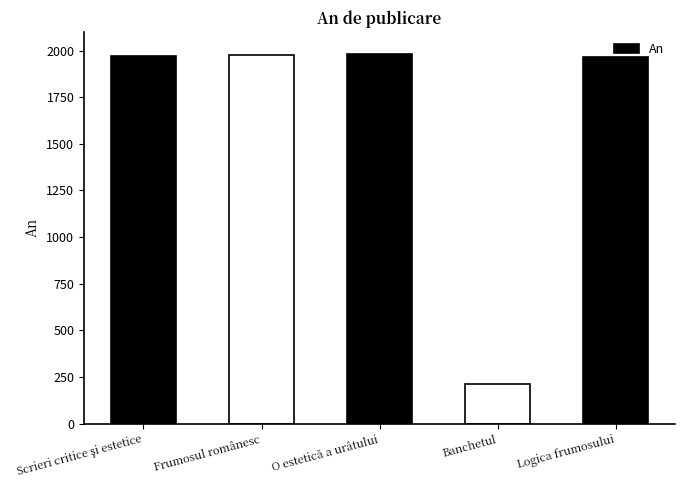

What is the value of the 5th bar from the left?

1968